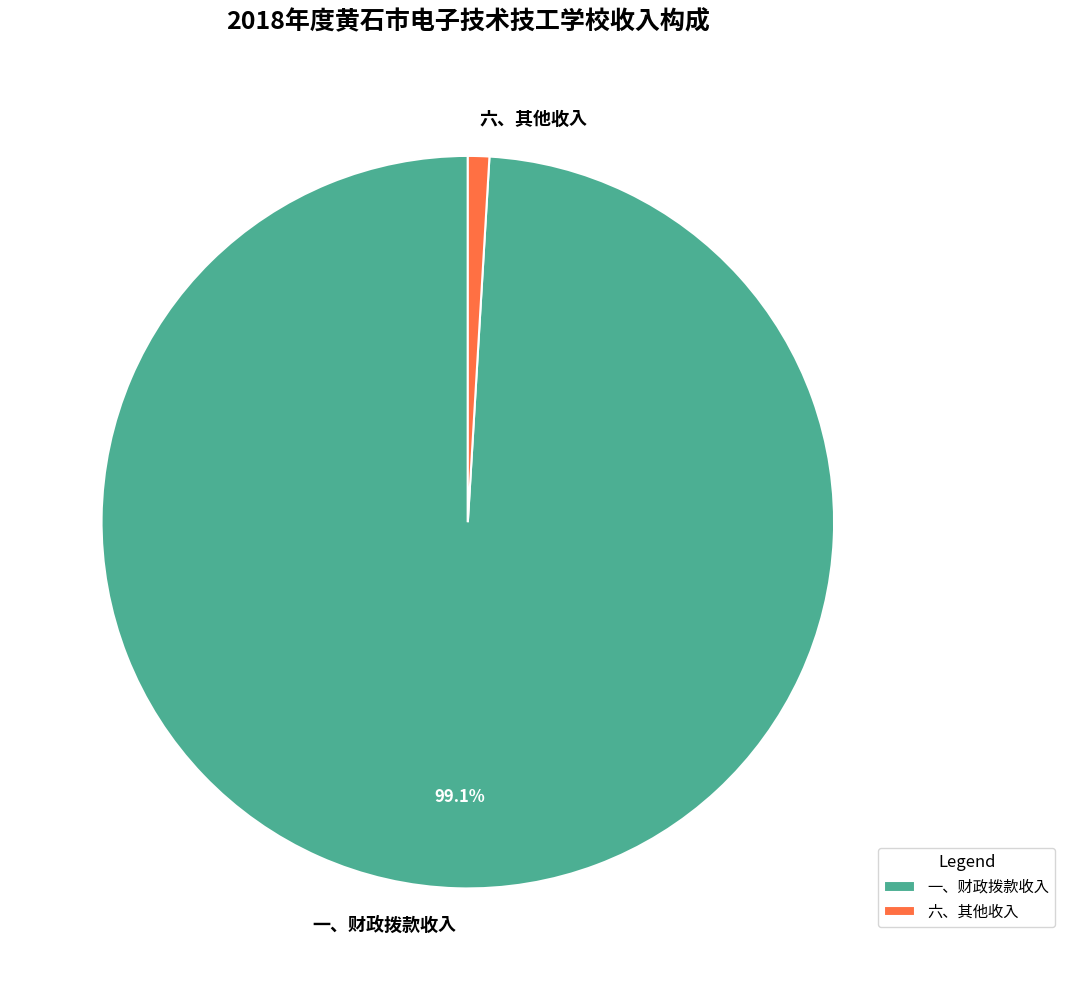

To the nearest percent, what portion does 一、财政拨款收入 represent?

99%